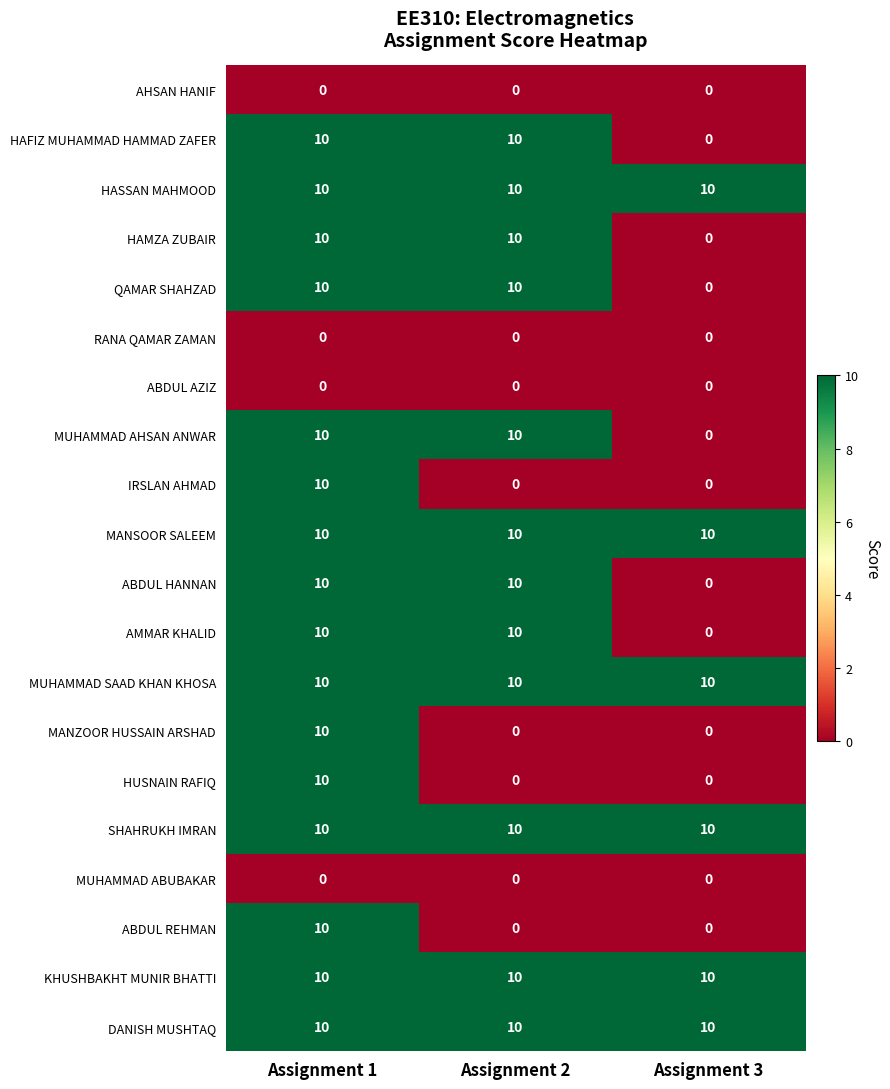

What is the sum of the HAFIZ MUHAMMAD HAMMAD ZAFER values at Assignment 3 and Assignment 2?

10